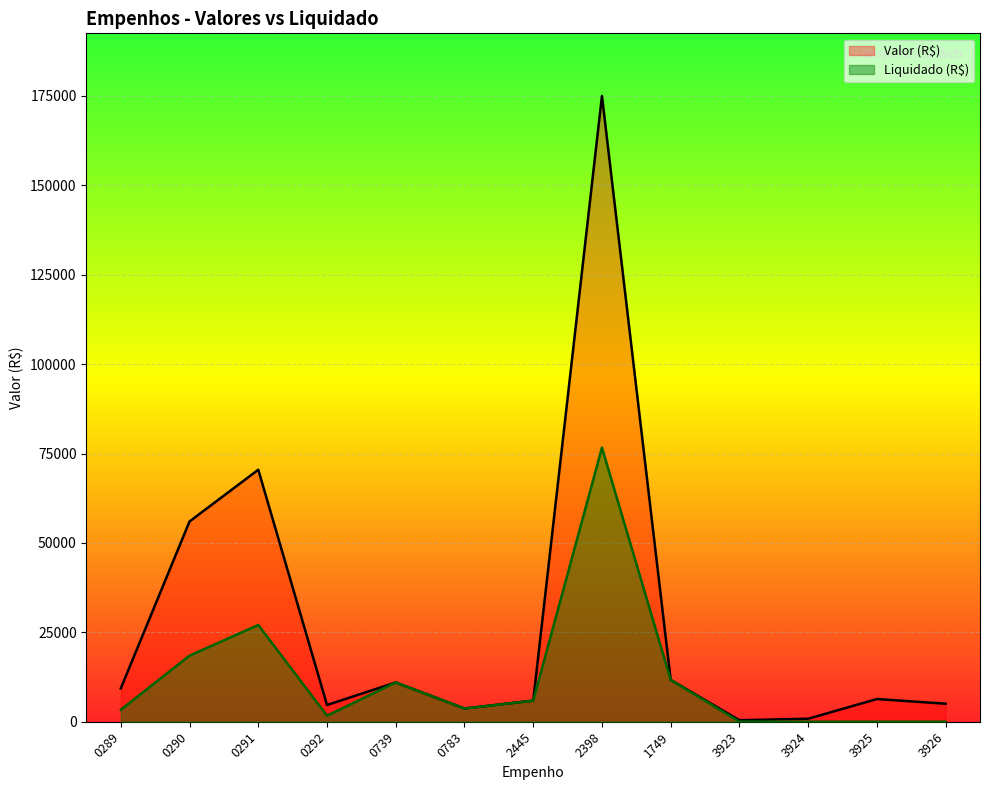

Rank the series at 3924 from lowest to highest value.

Liquidado (R$), Valor (R$)